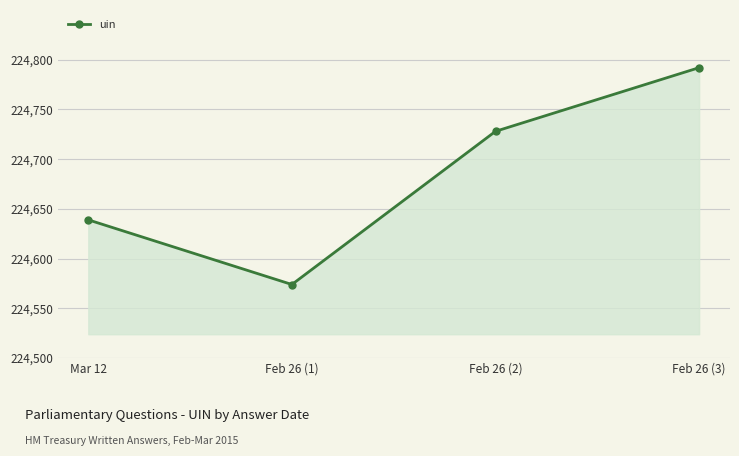

List the labels in order of value, smallest first.

Feb 26 (1), Mar 12, Feb 26 (2), Feb 26 (3)